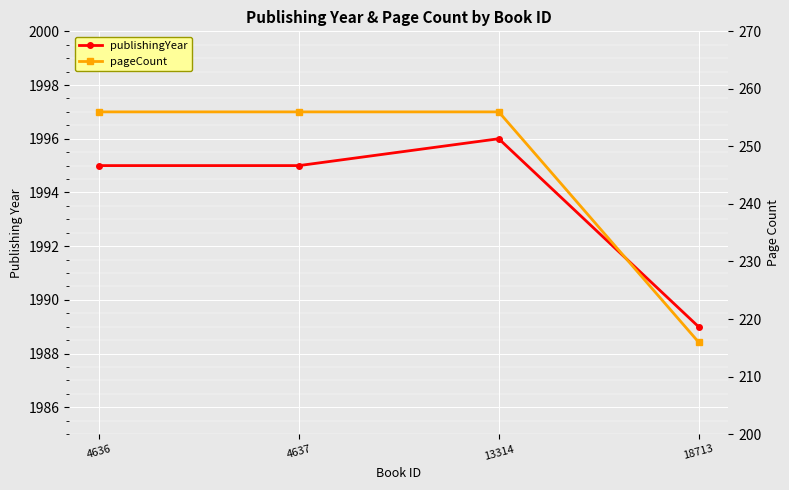

What value does the pageCount series have at 4637?

256